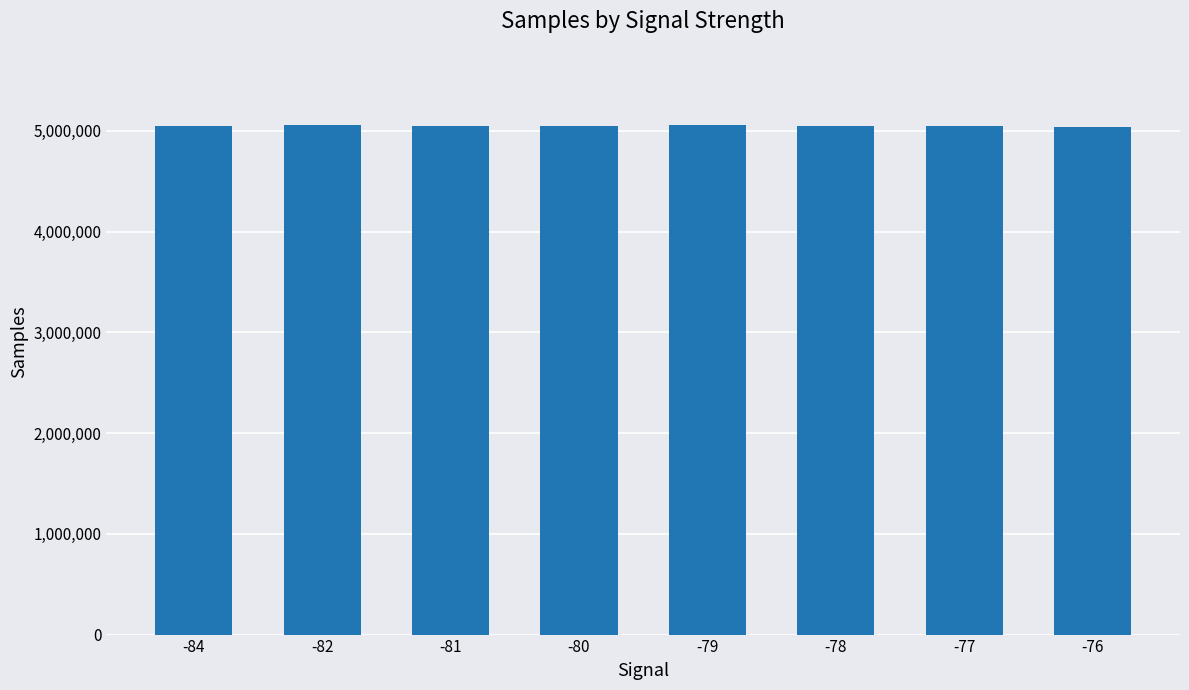

What is the change in value from -82 to -79?

+1761